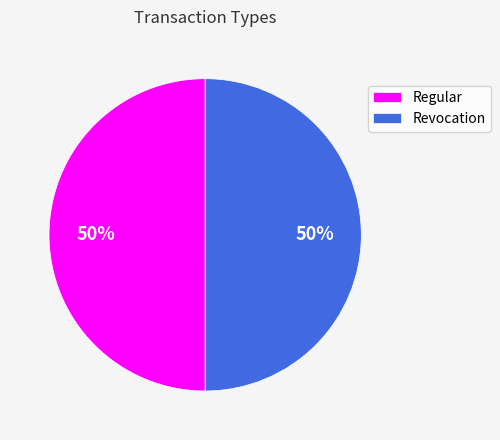

To the nearest percent, what portion does Regular represent?

50%